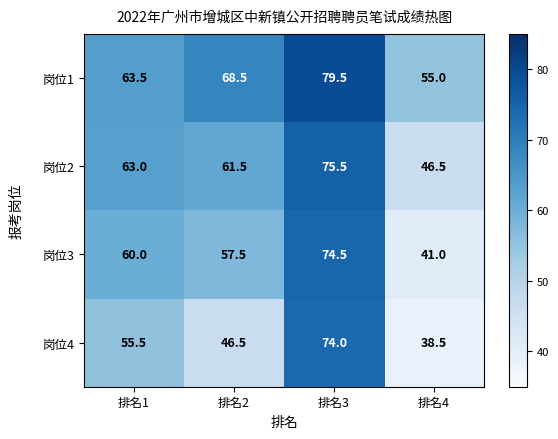

What is the total value across all series at 排名1?

242.0